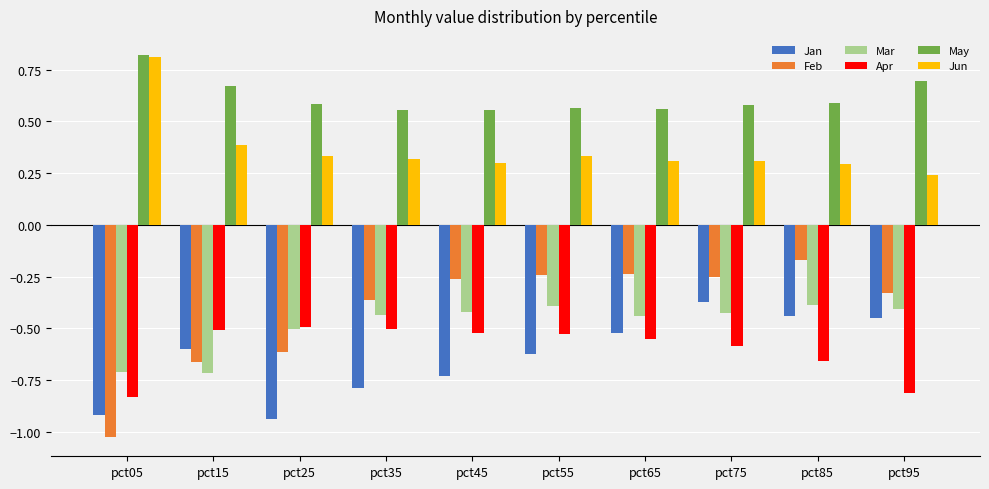

Which series has the largest range (max minus min)?

Feb